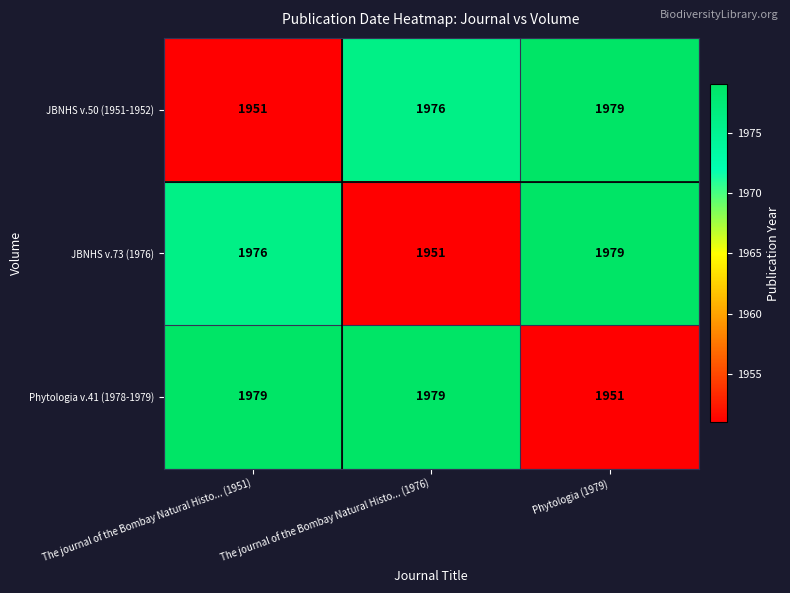

How many data points does each series have?

3